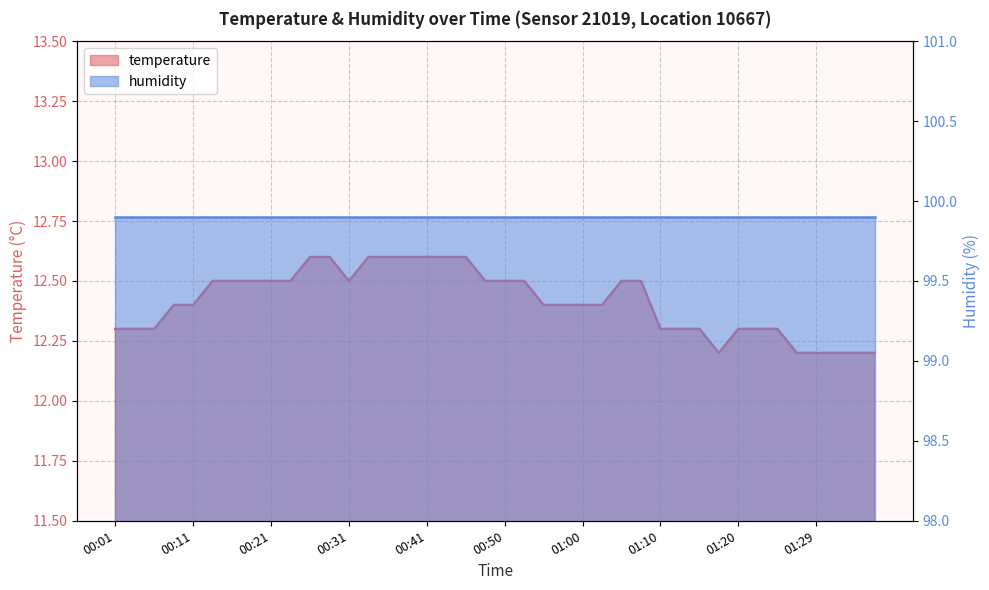

What is the label of the 40th point from the right?

00:01